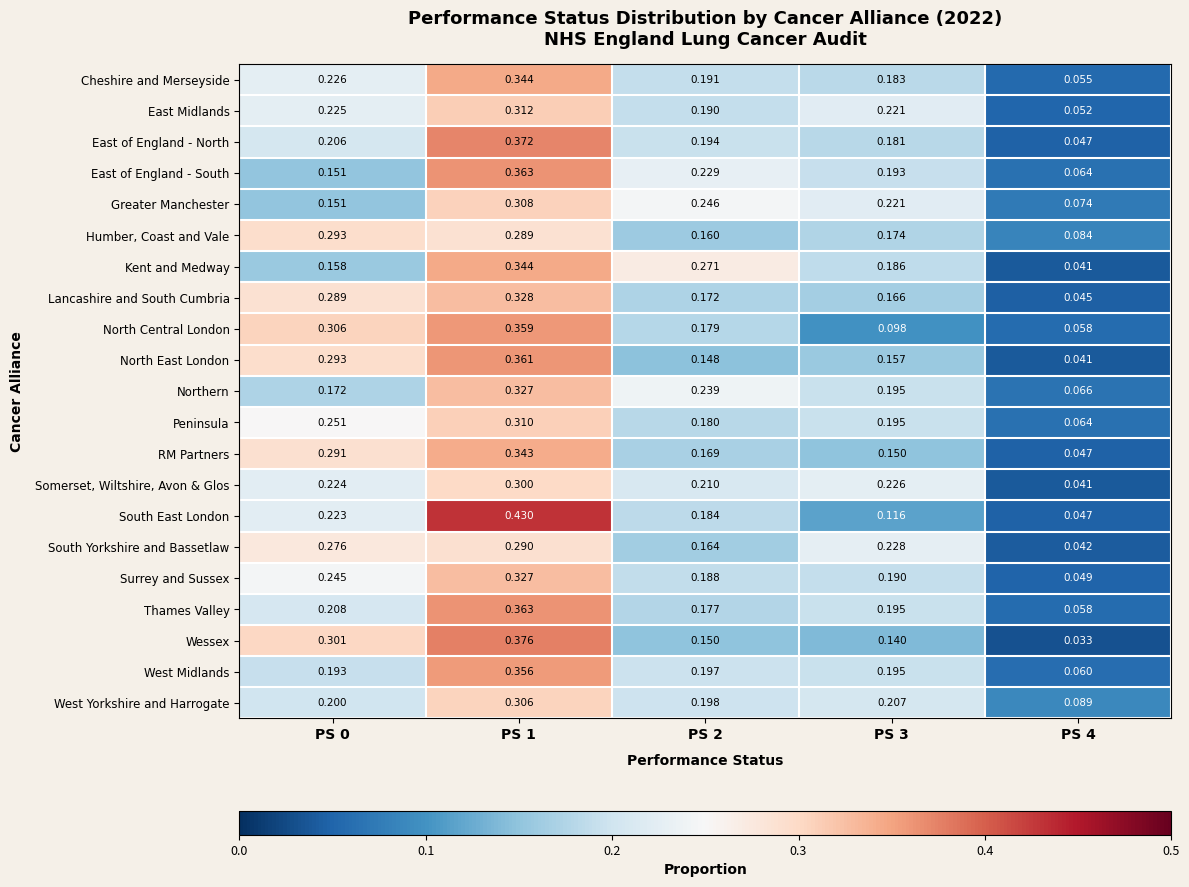

At PS 2, list the series in order from largest to smallest.

Kent and Medway, Greater Manchester, Northern, East of England - South, Somerset, Wiltshire, Avon & Glos, West Yorkshire and Harrogate, West Midlands, East of England - North, Cheshire and Merseyside, East Midlands, Surrey and Sussex, South East London, Peninsula, North Central London, Thames Valley, Lancashire and South Cumbria, RM Partners, South Yorkshire and Bassetlaw, Humber, Coast and Vale, Wessex, North East London